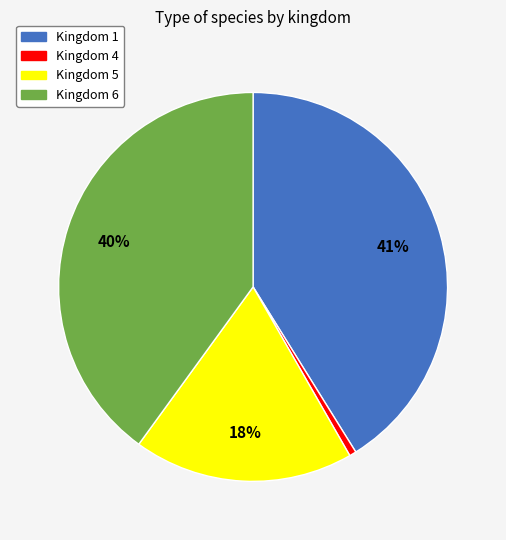

True or false: Kingdom 1 accounts for 41% of the total.

True